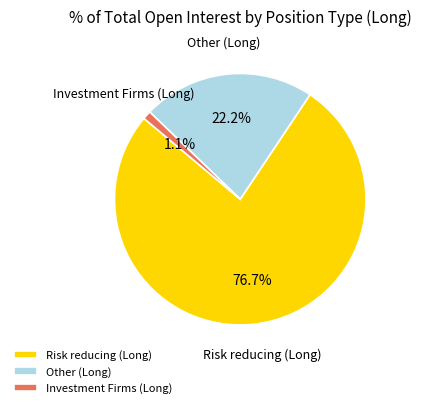

How much of the chart is everything except Risk reducing (Long)?

23.3%